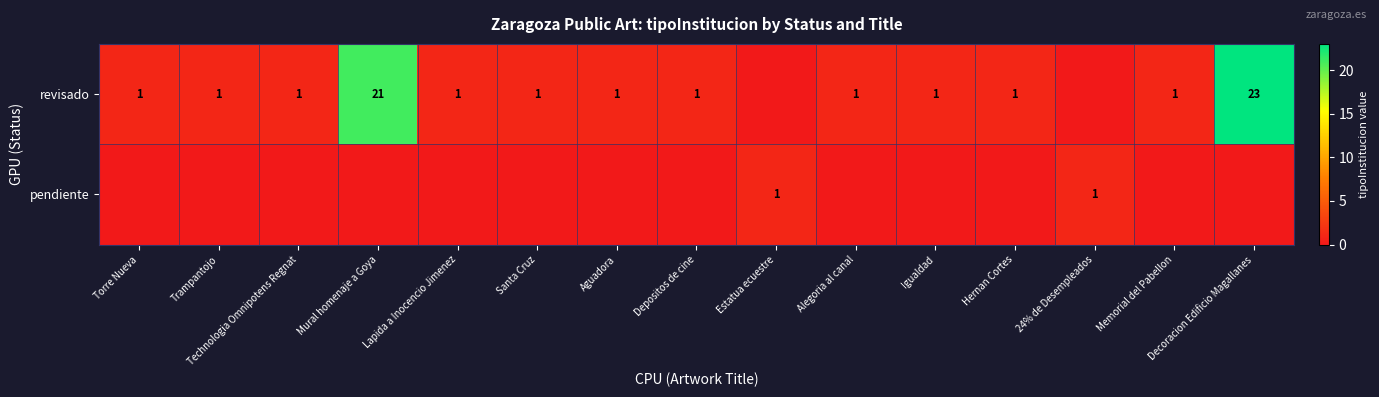

At how many categories does at least one series exceed 7?

2